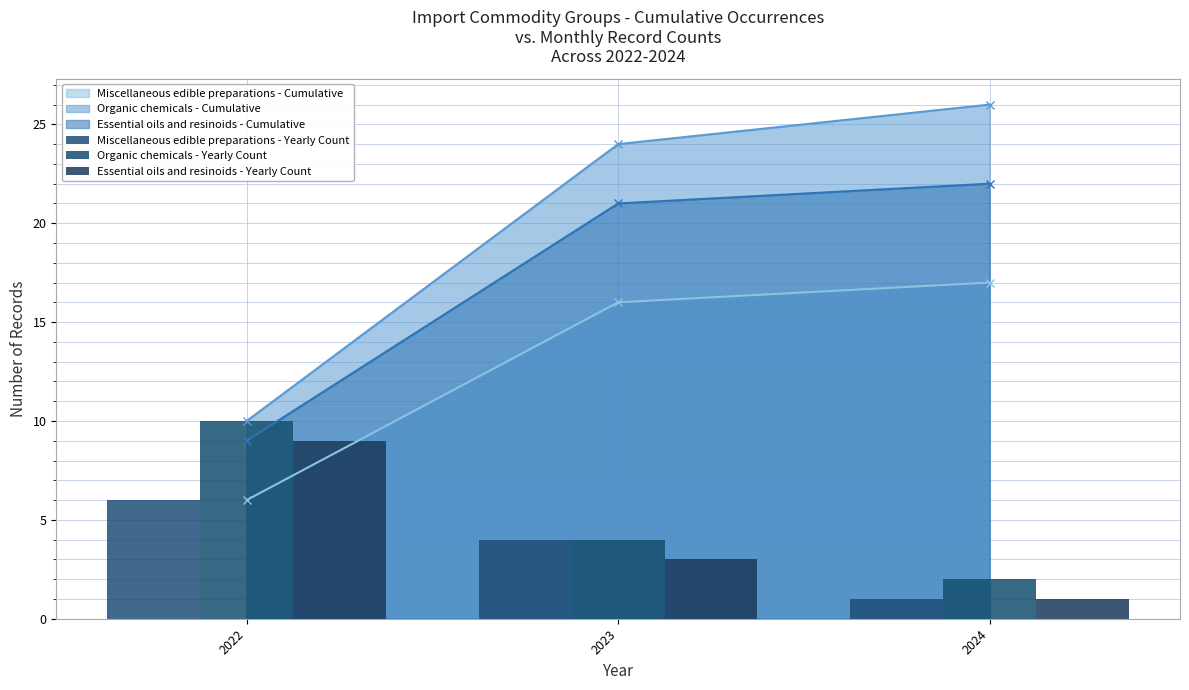

What is the total value across all series at 2024?

4